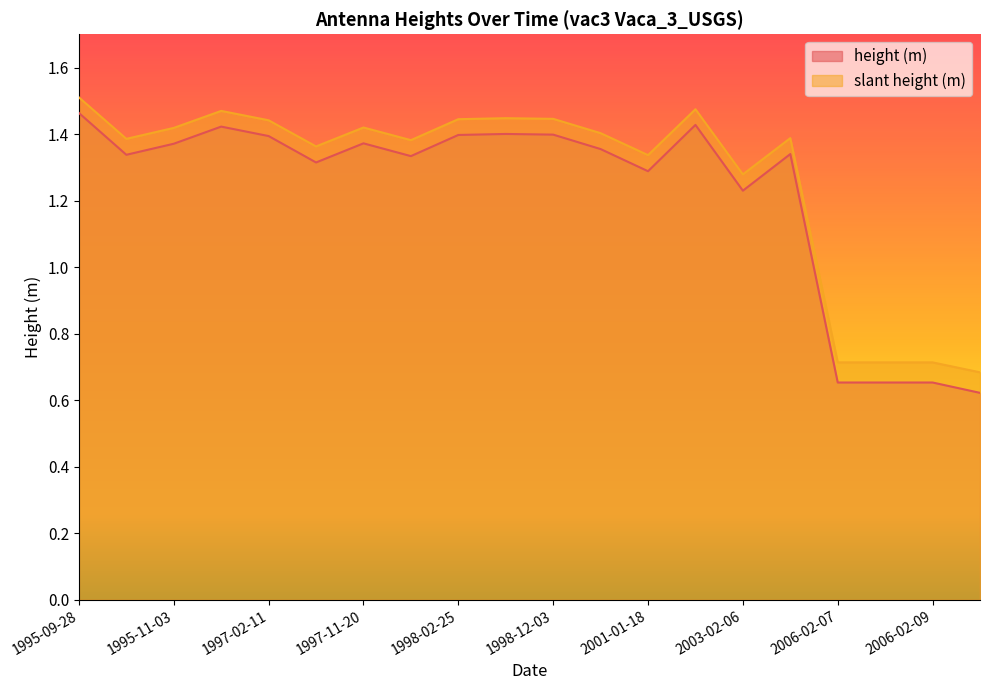

True or false: slant height (m) has more than 1 interior local peaks.

True